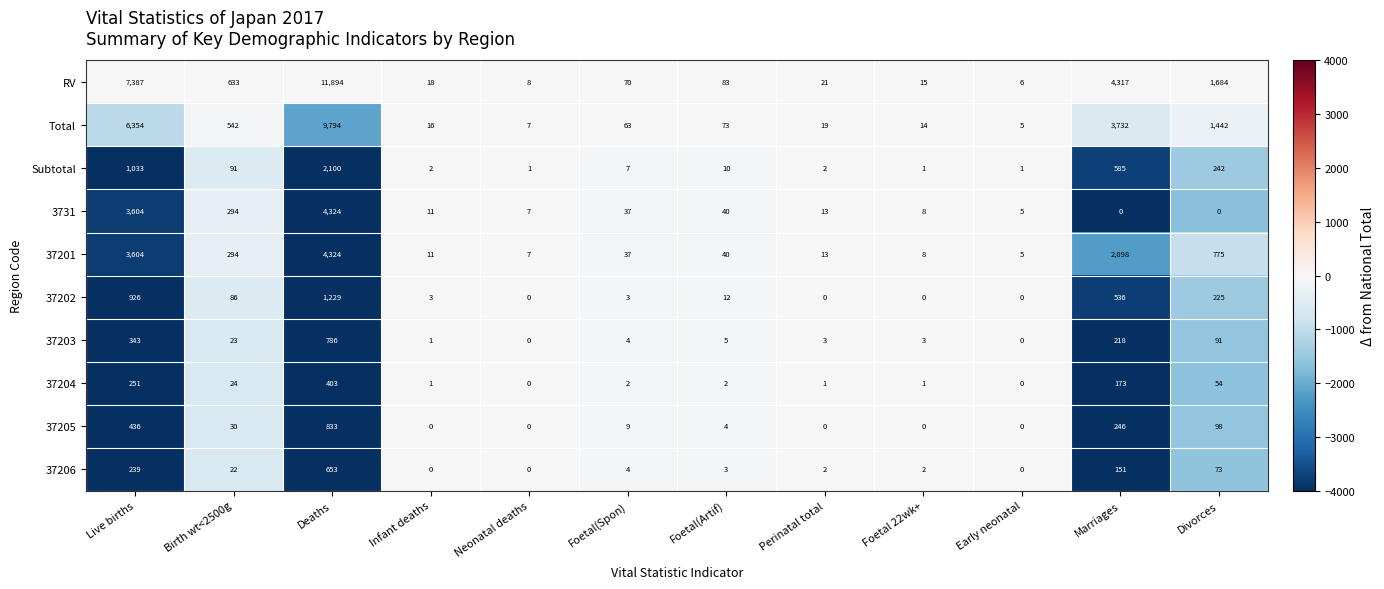

How many data points does each series have?

12